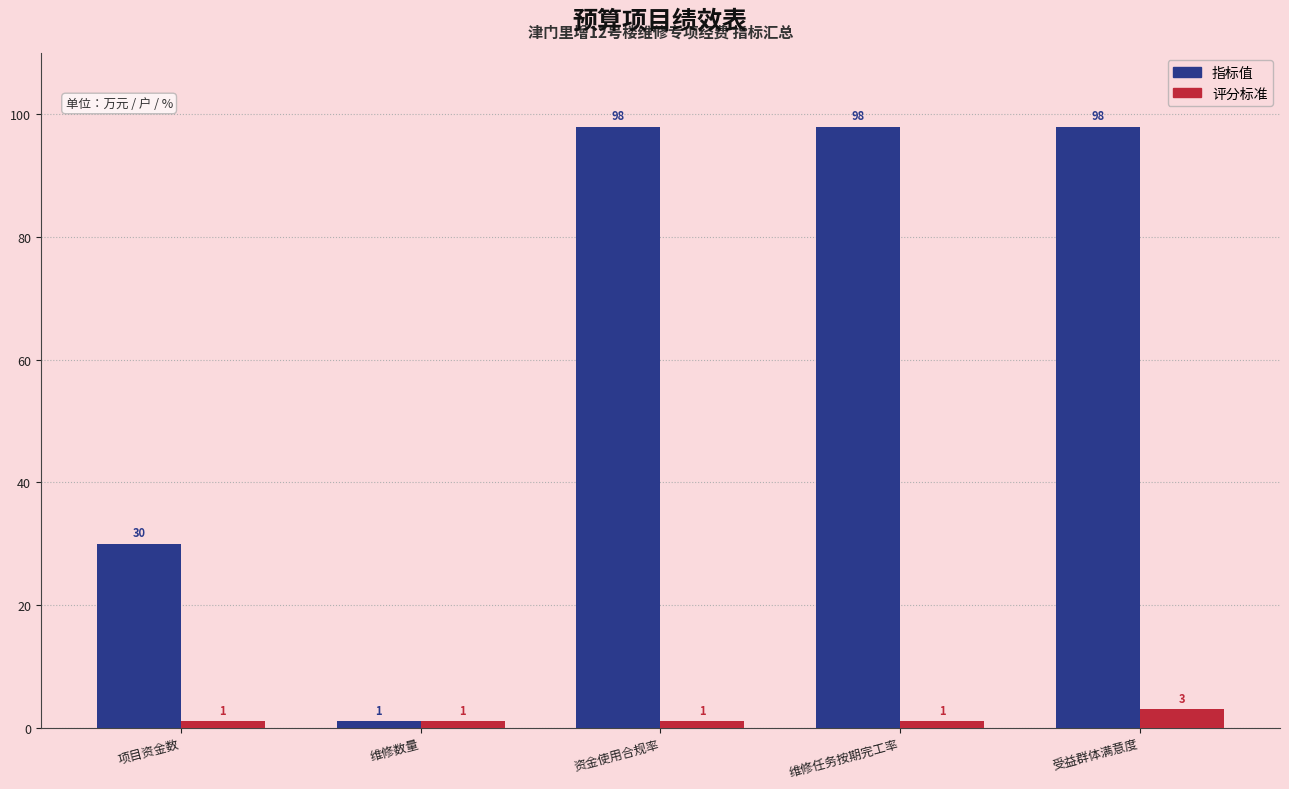

How many bars are there in total?

10